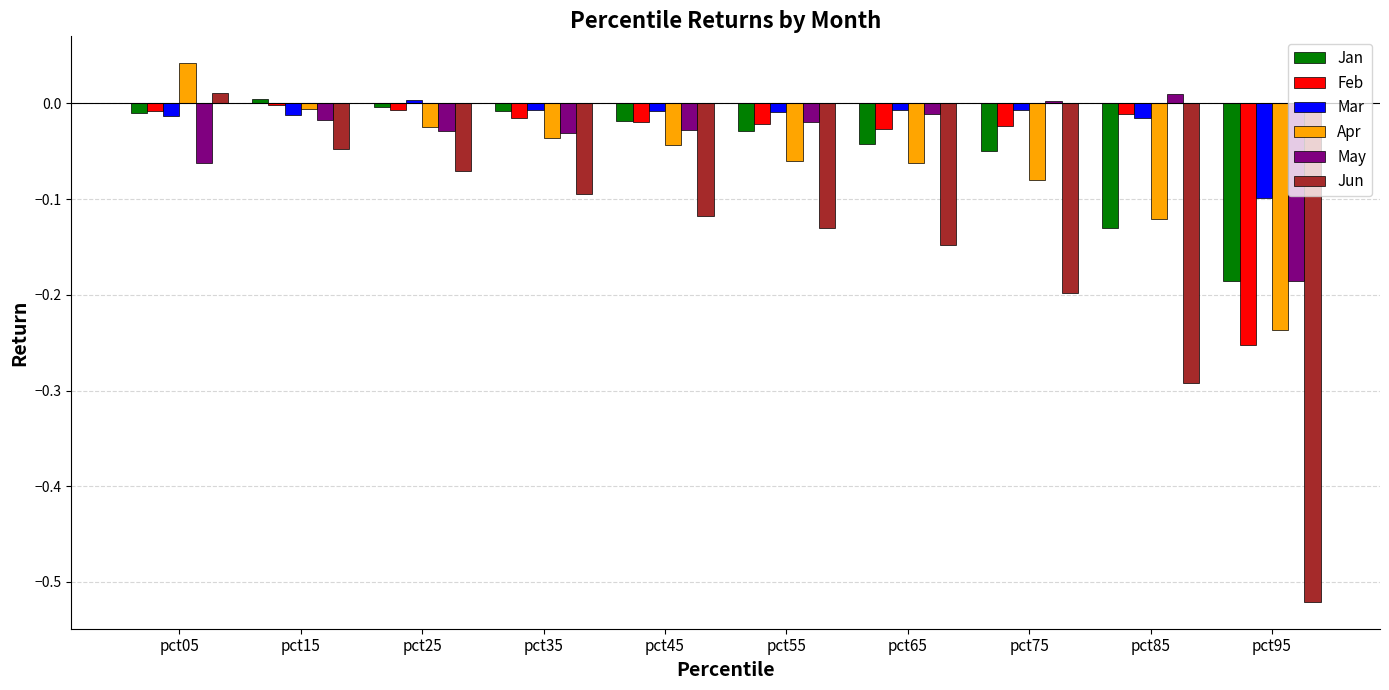

How many positive values does the Apr series have?

1